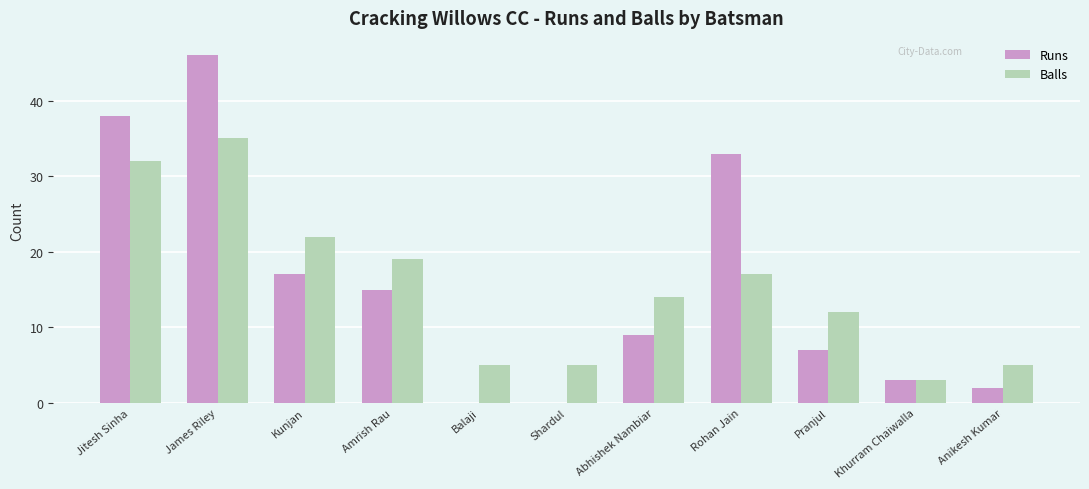

Count the number of data series in this chart.

2